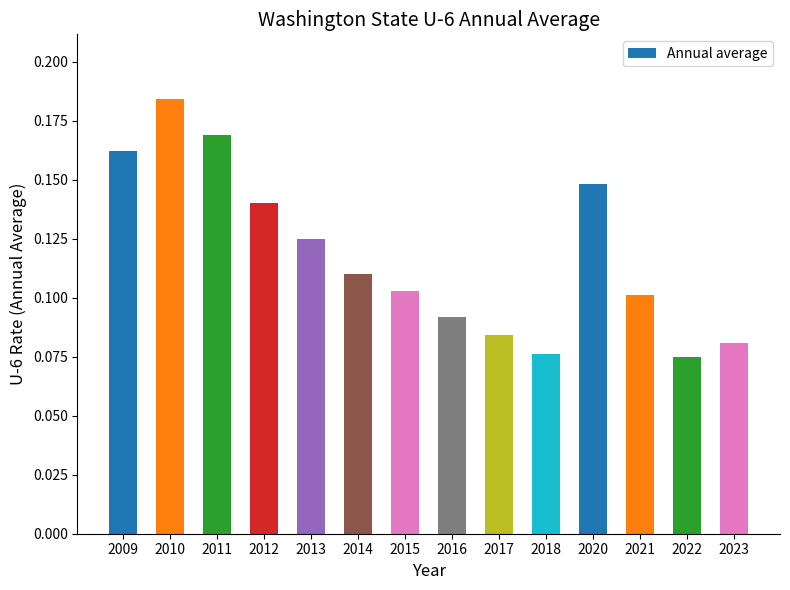

Which label corresponds to the largest value in the chart?

2010